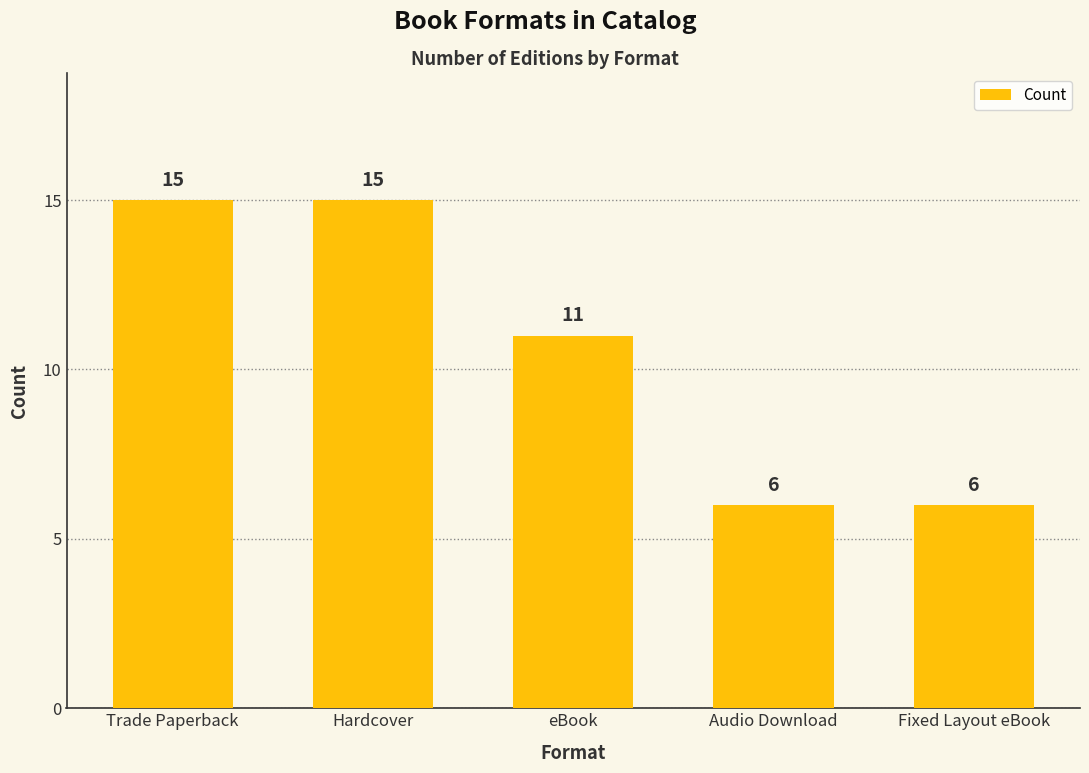

What is the maximum value shown in the chart?

15